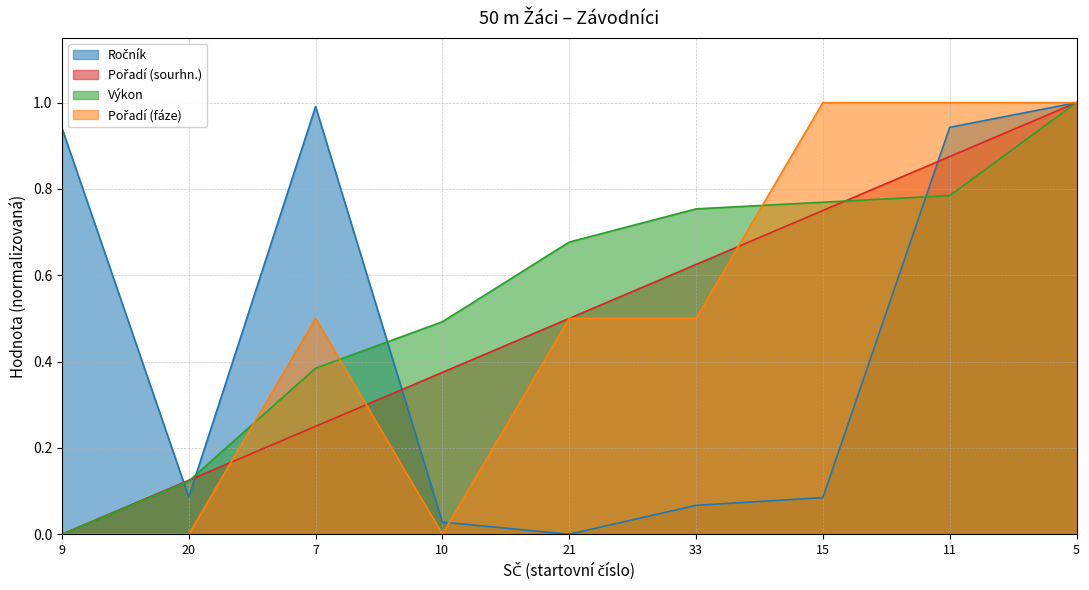

Does the chart display data point markers on the line(s)?

No